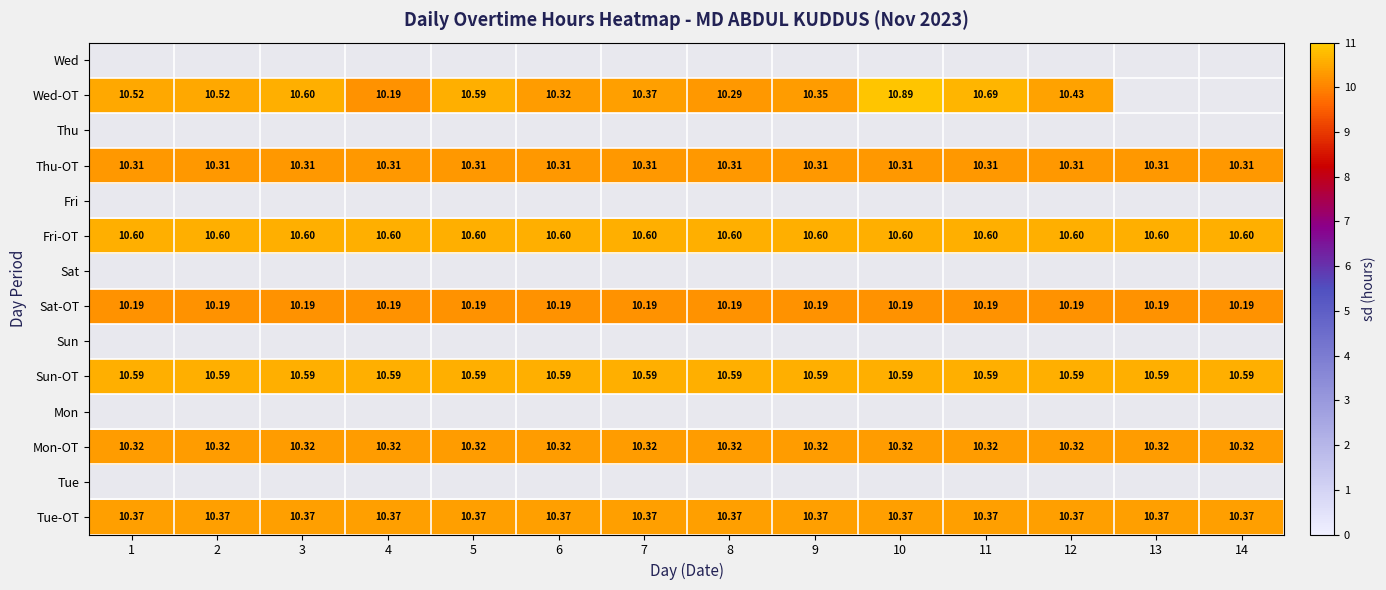

Which has a higher value, 6 or 11?

11